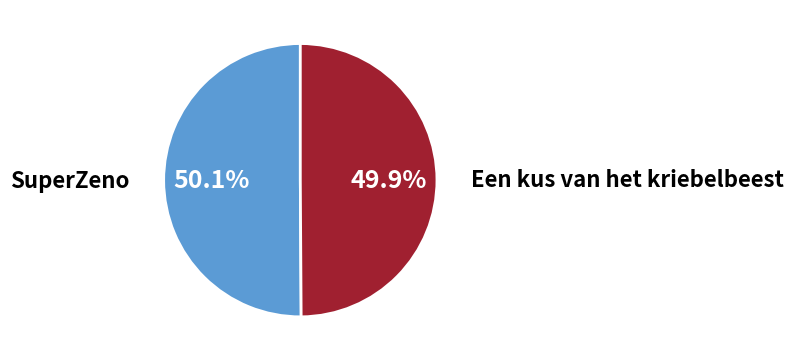

Do SuperZeno and Een kus van het kriebelbeest together represent more than half of the pie?

Yes